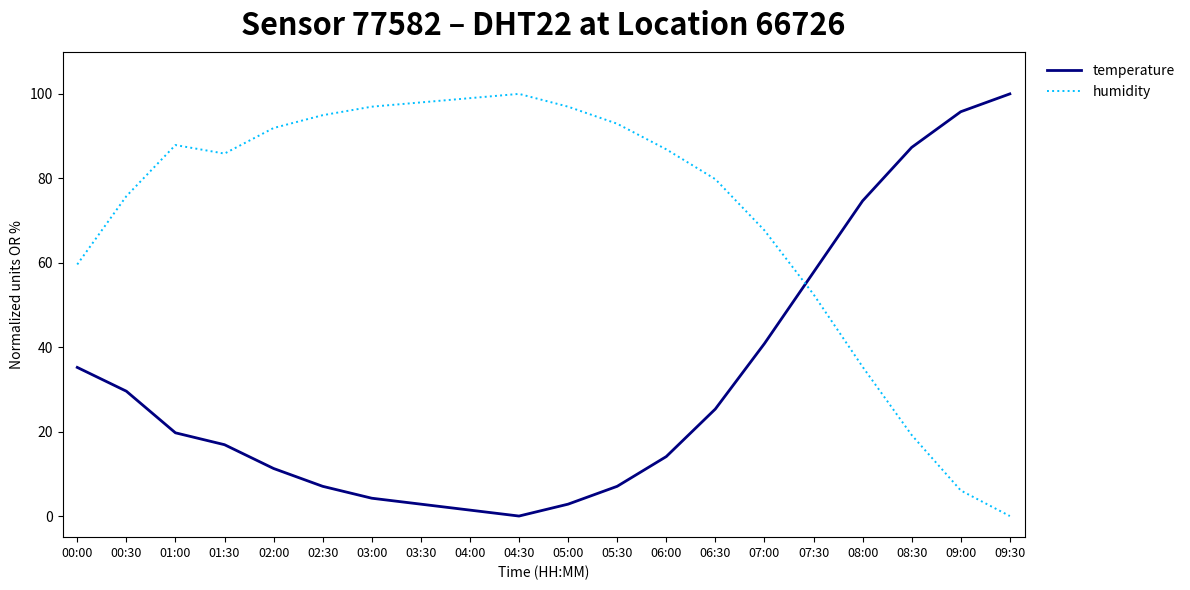

Is the value of humidity at 06:00 greater than the value of temperature at 02:00?

Yes